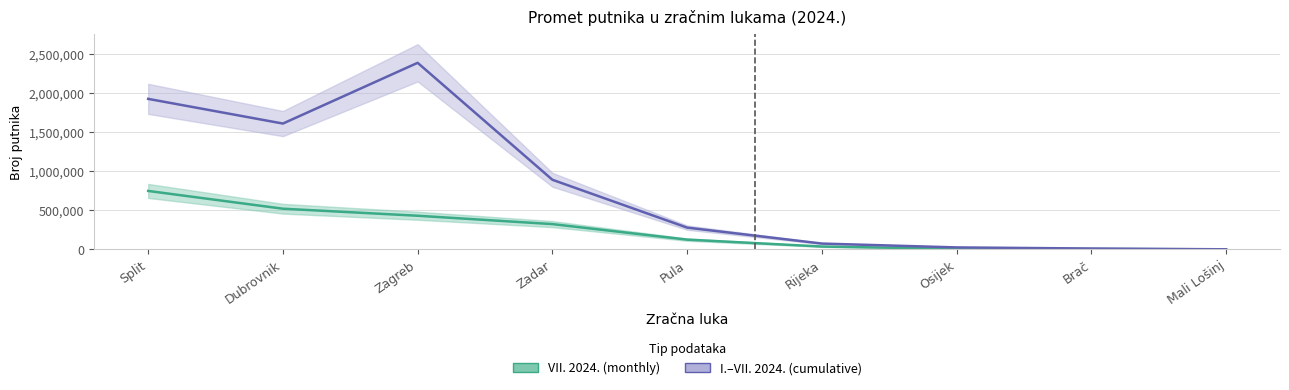

At how many categories does at least one series exceed 1267070?

3